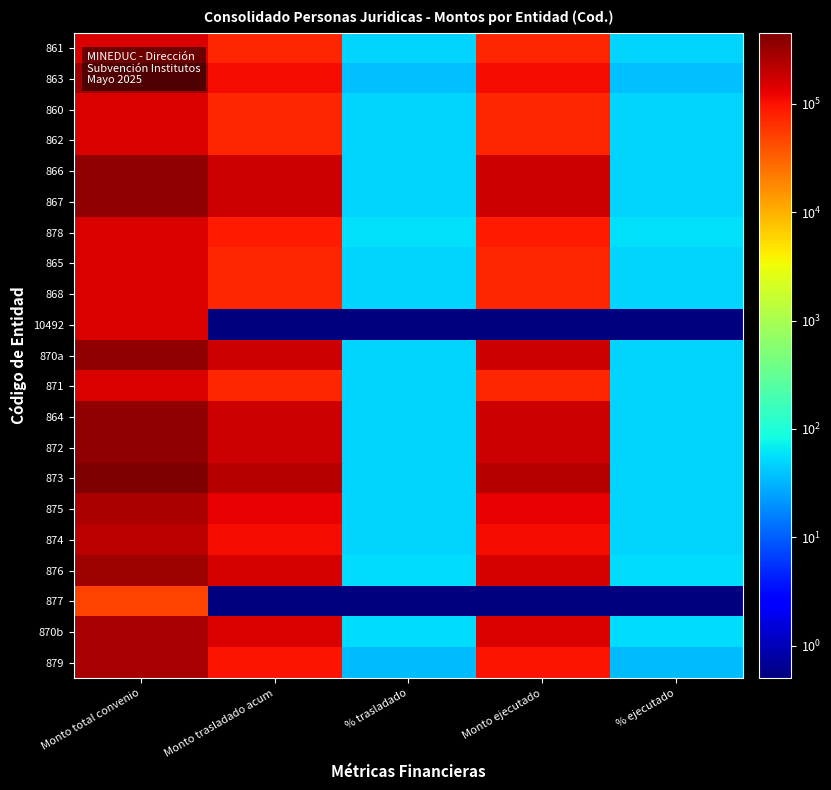

At how many categories does at least one series exceed 161875?

3